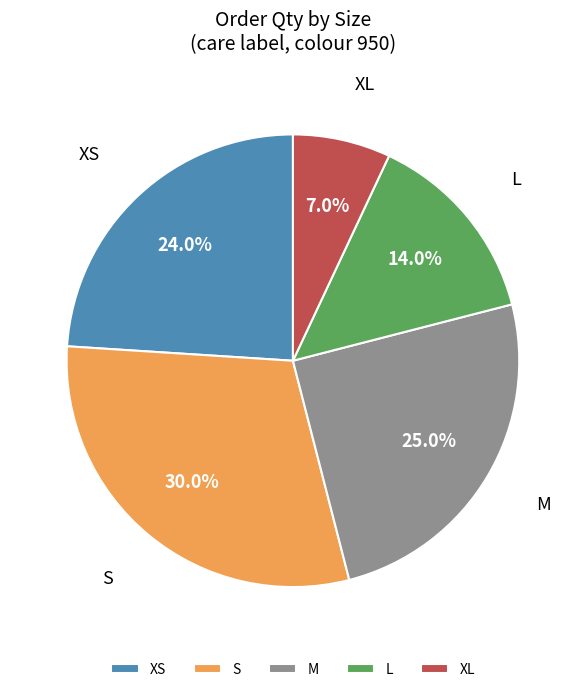

Between XS and XL, which is larger?

XS